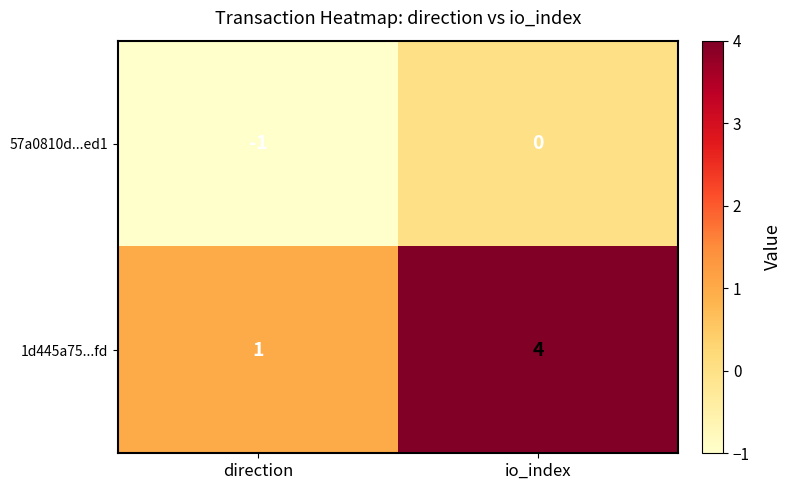

Which series has the largest range (max minus min)?

1d445a75...fd